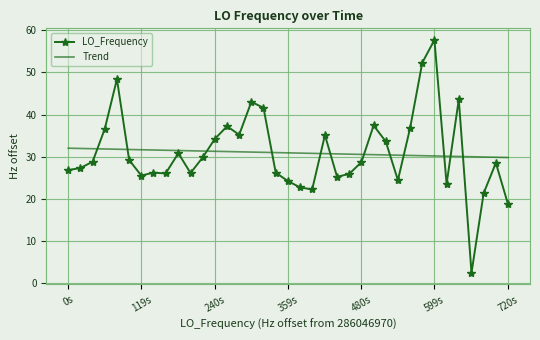

How many times do LO_Frequency and Trend cross each other?

12